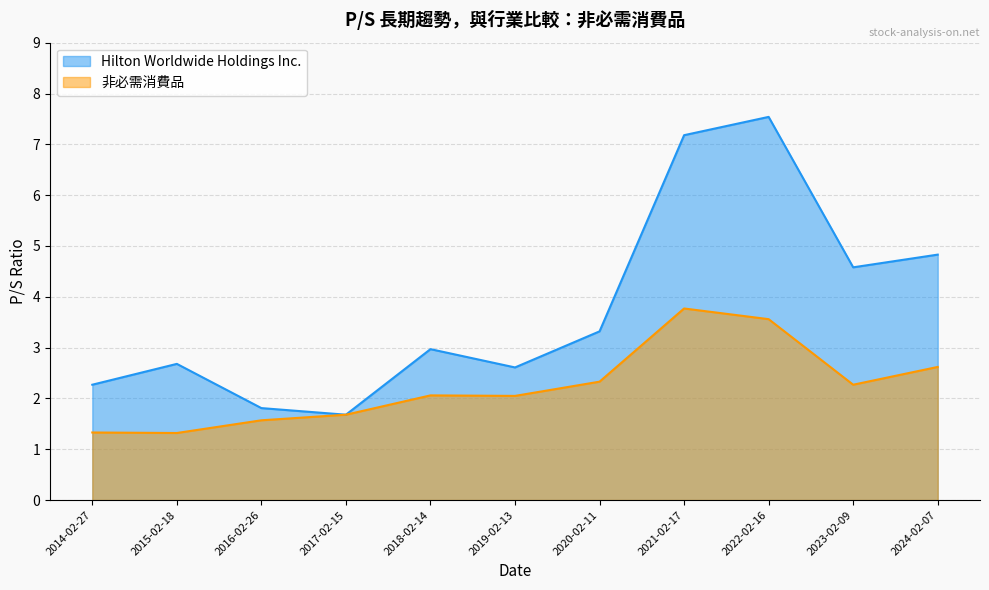

True or false: 非必需消費品 and Hilton Worldwide Holdings Inc. cross at least once.

False